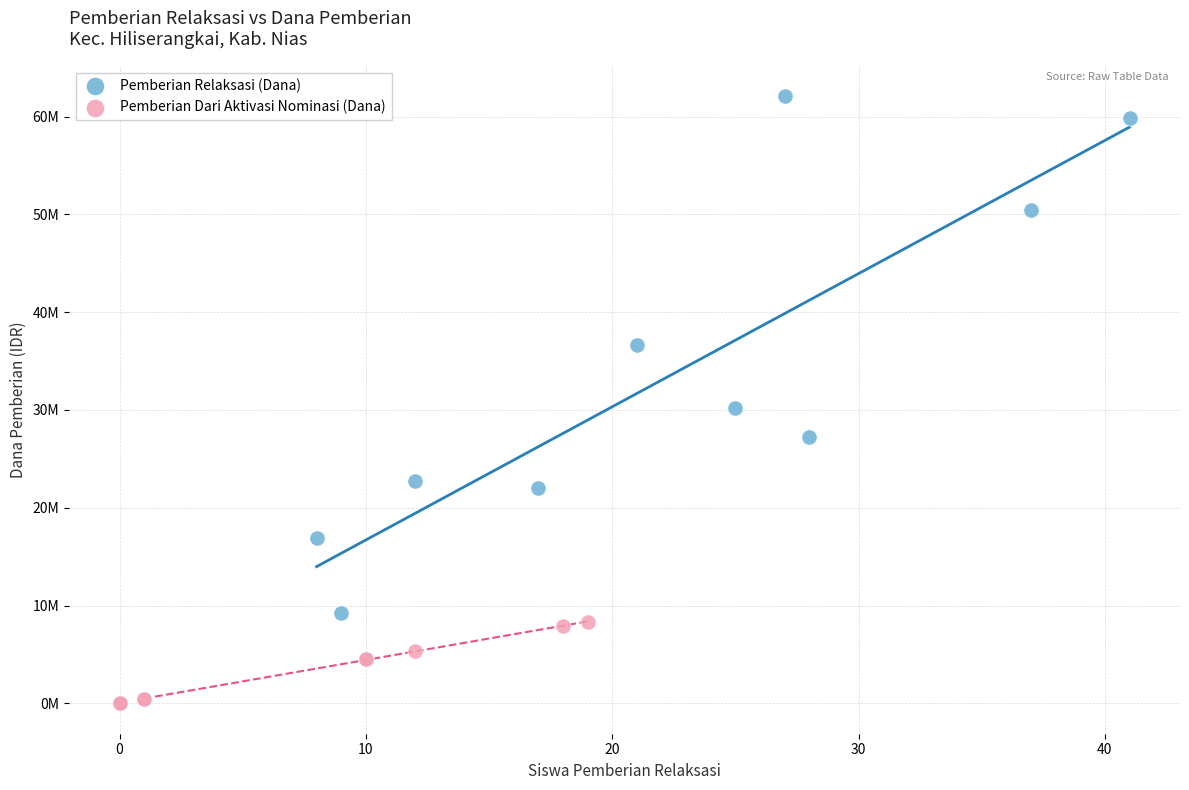

What are all the series names shown in the legend?

Pemberian Relaksasi (Dana), Pemberian Dari Aktivasi Nominasi (Dana)